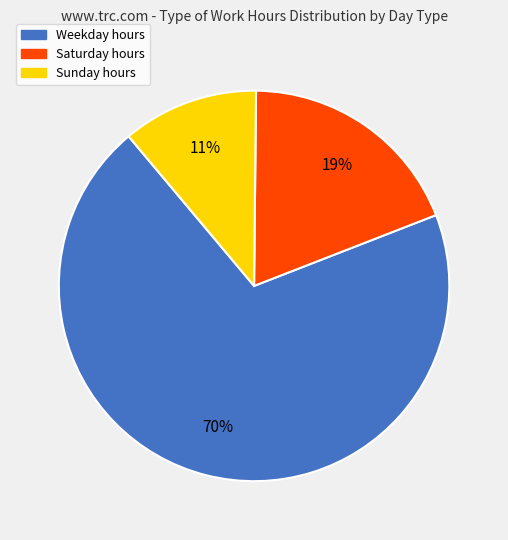

To the nearest percent, what is the difference between the largest and smallest slice percentages?

59%